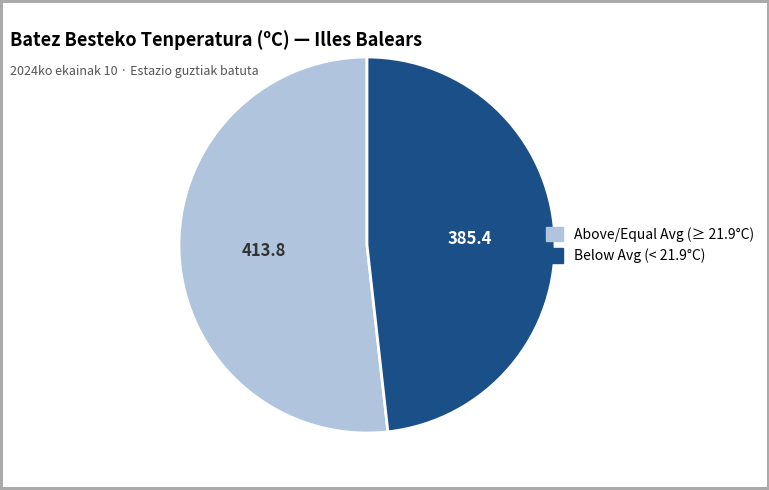

Is there any slice that represents more than half of the pie?

Yes